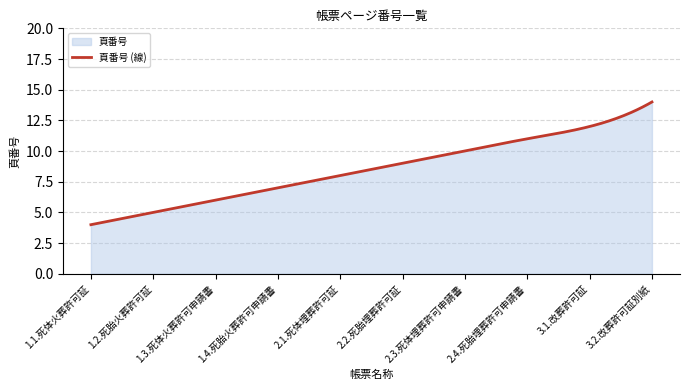

What is the smallest value displayed?

4.0